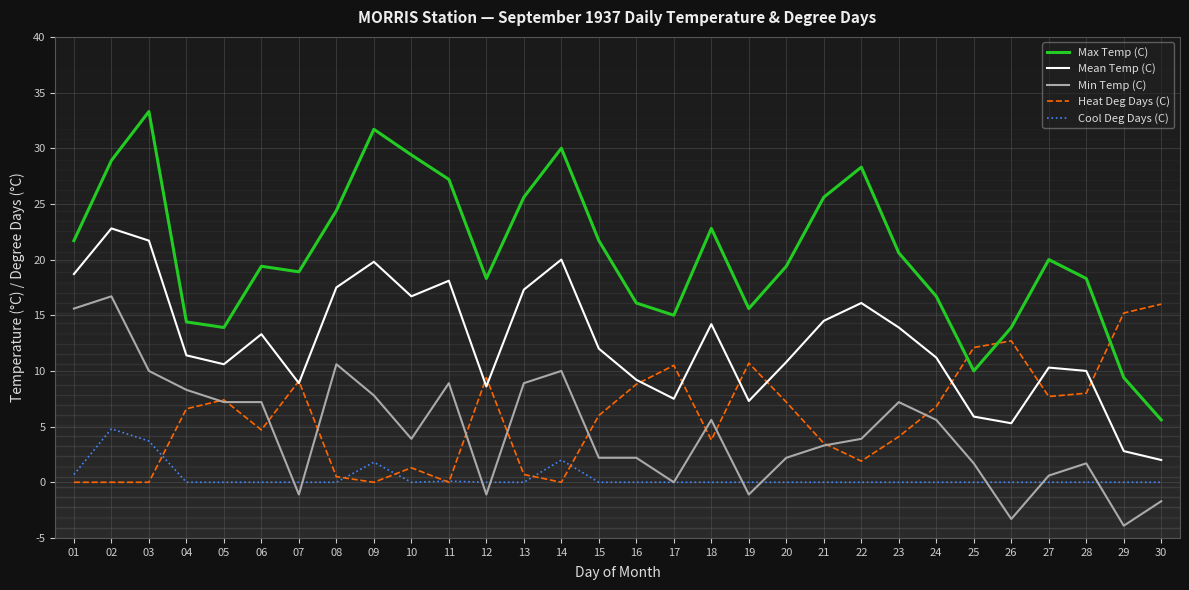

At which category is the sum across all series the highest?

02